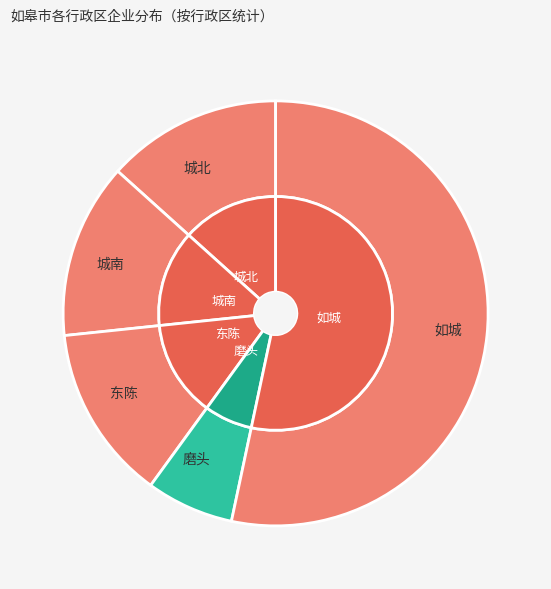

How many slices are in this pie chart?

6